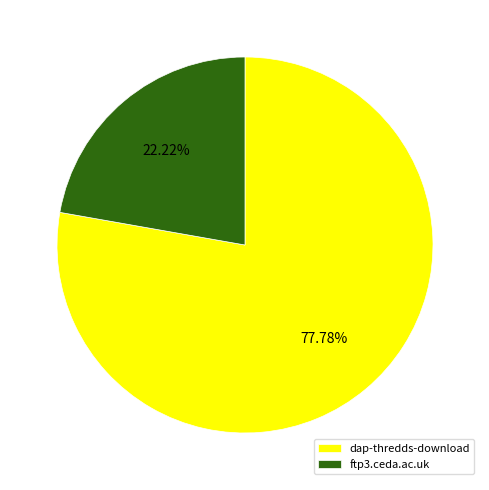

Which slice is the smallest?

ftp3.ceda.ac.uk